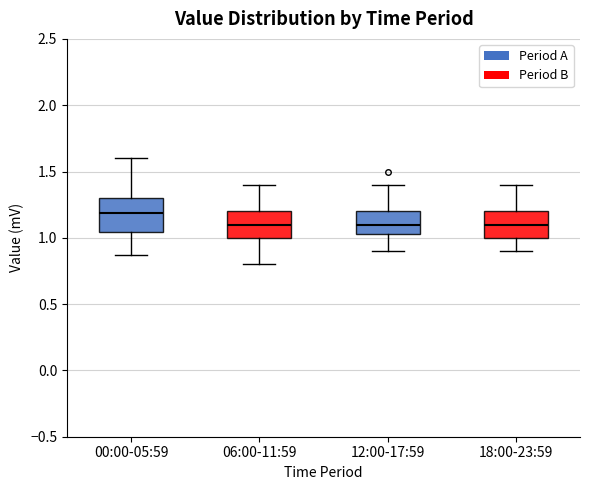

Where does the upper whisker of the box for 00:00-05:59 end on the y-axis? The values are not printed on the chart, so give them approximately, as read against the axis.

1.60